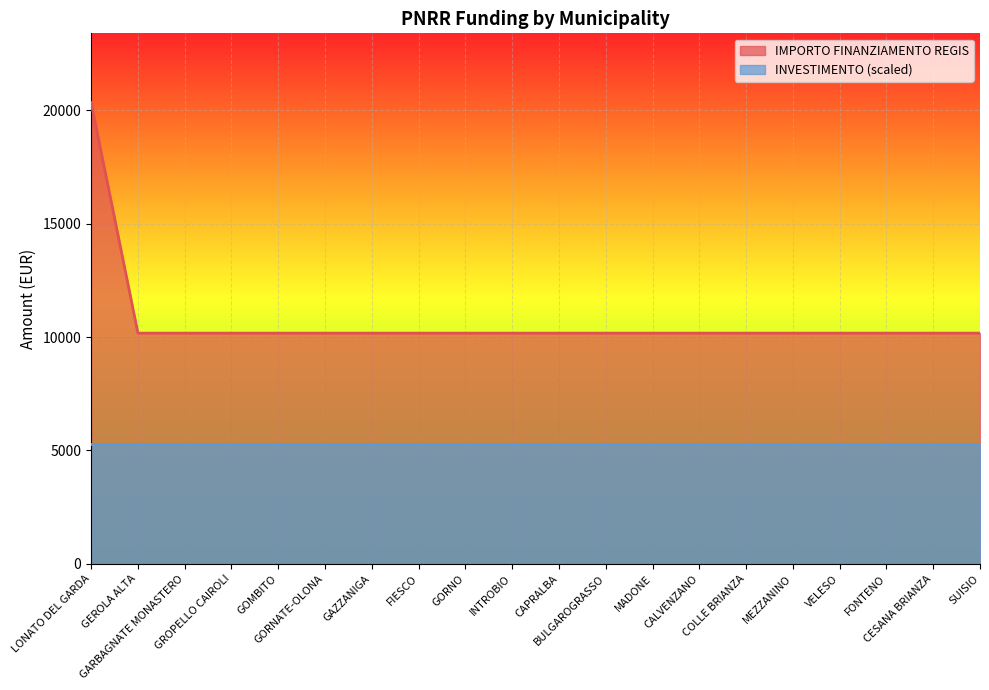

List the labels in order of value, largest first.

LONATO DEL GARDA, GEROLA ALTA, GARBAGNATE MONASTERO, GROPELLO CAIROLI, GOMBITO, GORNATE-OLONA, GAZZANIGA, FIESCO, GORNO, INTROBIO, CAPRALBA, BULGAROGRASSO, MADONE, CALVENZANO, COLLE BRIANZA, MEZZANINO, VELESO, FONTENO, CESANA BRIANZA, SUISIO